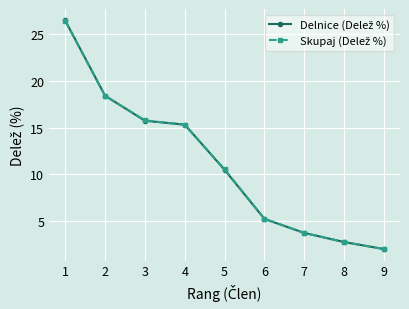

What is the greatest value displayed?

26.5